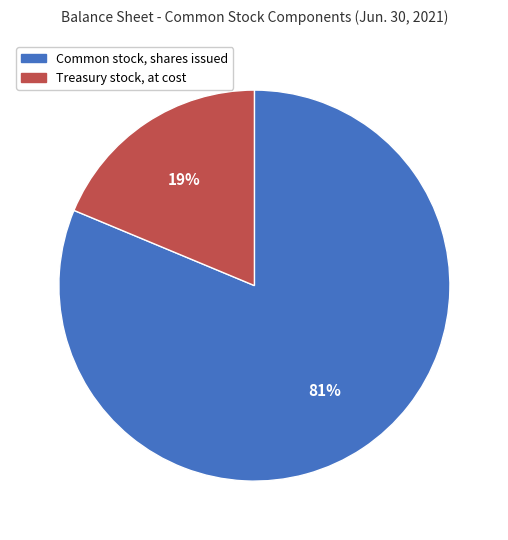

How many segments does this pie chart have?

2